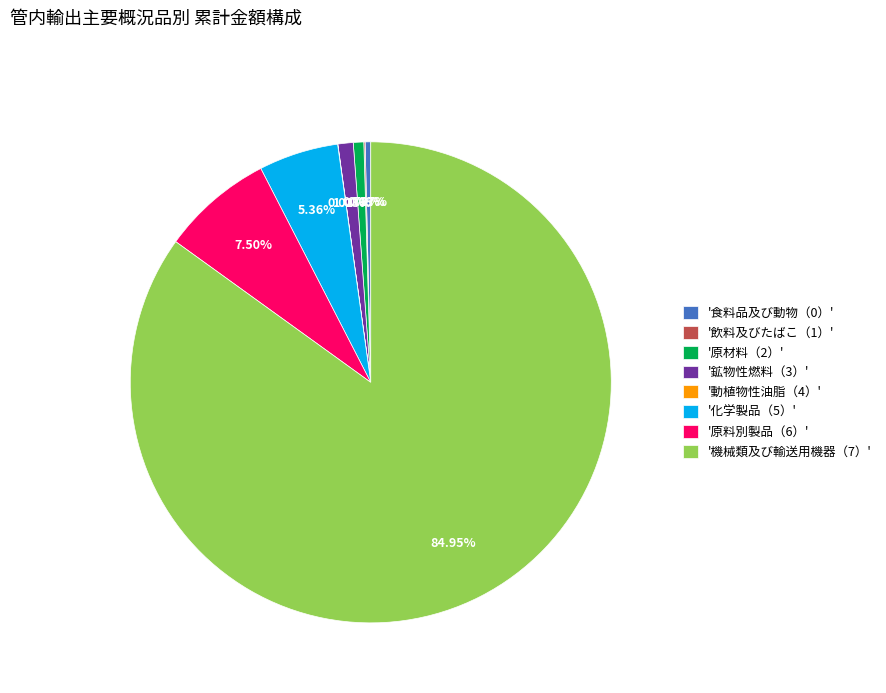

Does '機械類及び輸送用機器（7）' account for over 50% of the chart?

Yes